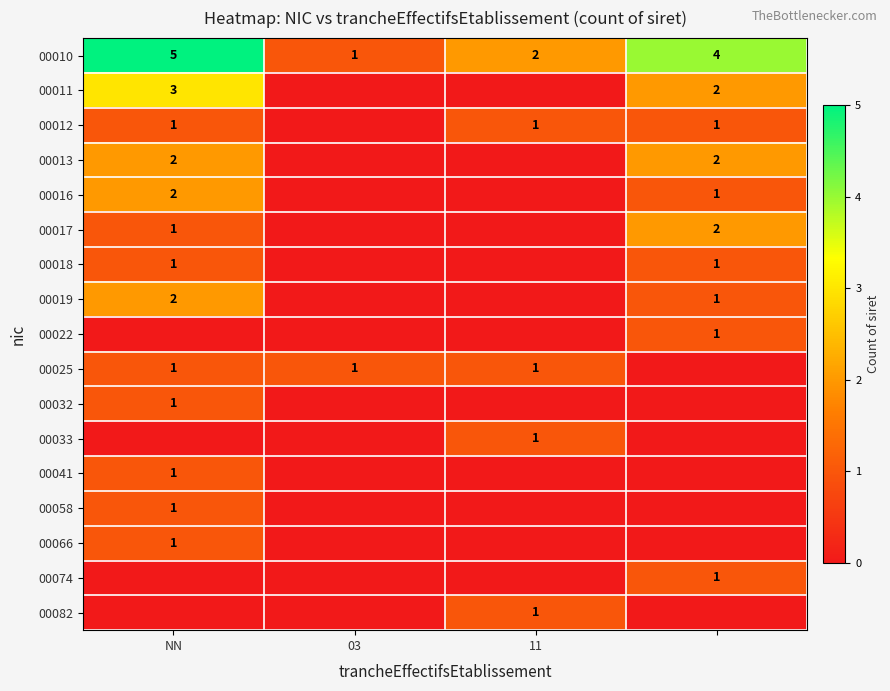

How many data points in 00010 are less than 4?

2